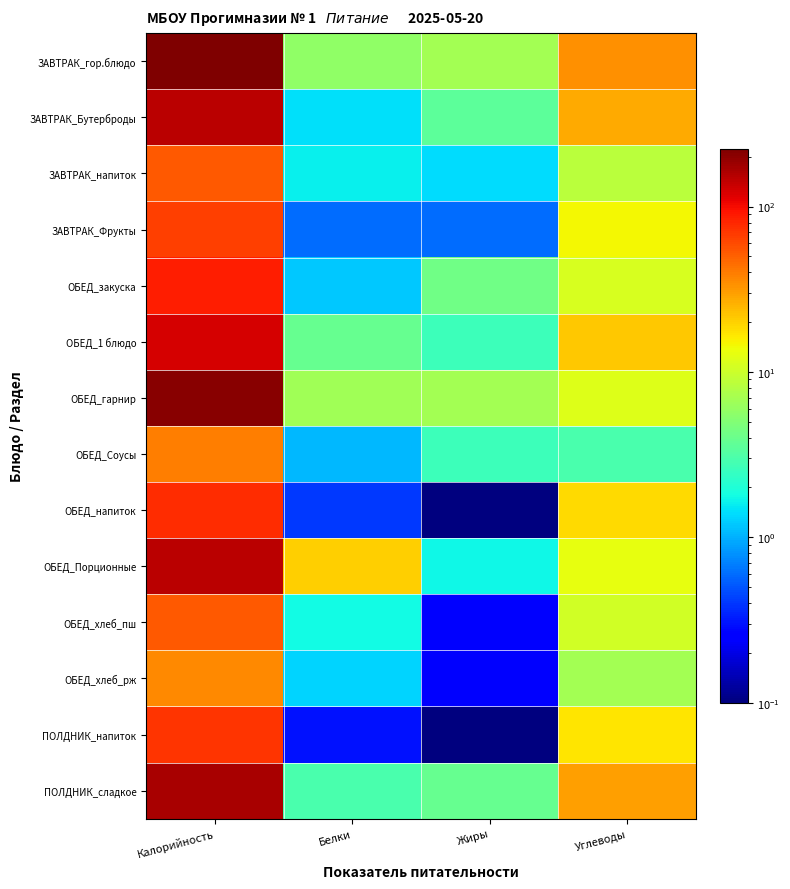

Which label corresponds to the largest value in the chart?

Калорийность